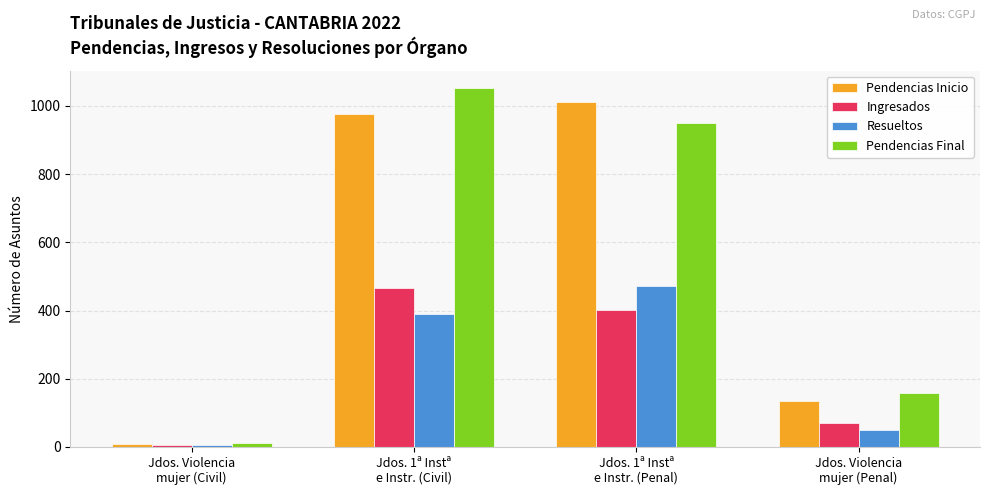

What is the difference between the maximum and minimum values in the Resueltos series?

467